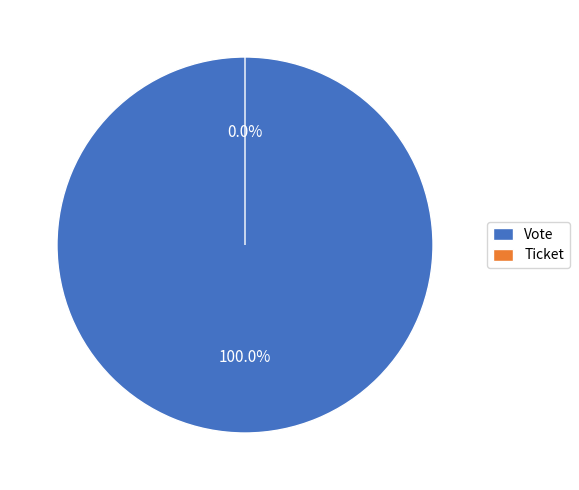

Does Vote represent more than half of the total?

Yes